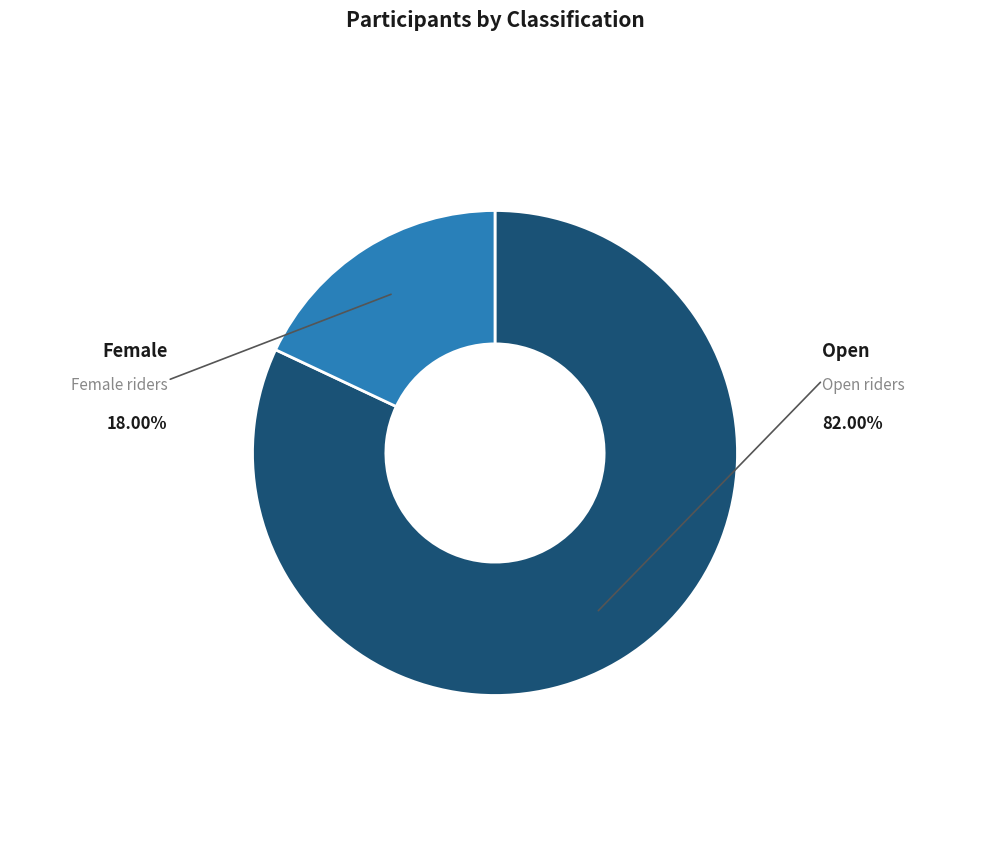

What is the ratio of the value at Open to the value at Female?

4.6